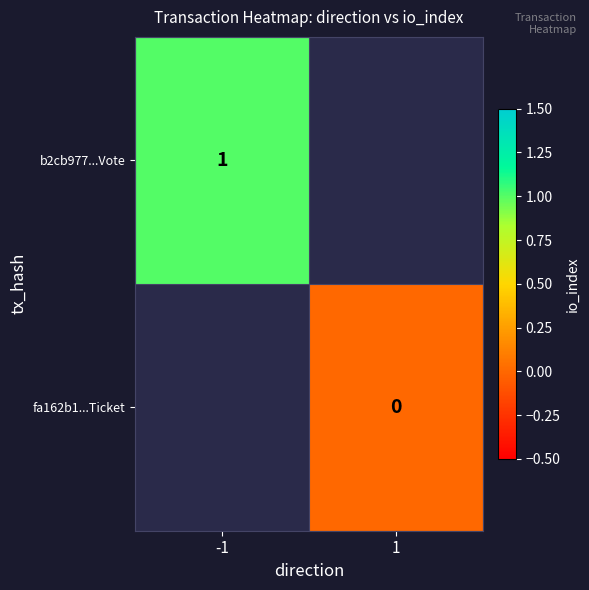

The b2cb977...Vote series shows 1 at -1. True or false?

True